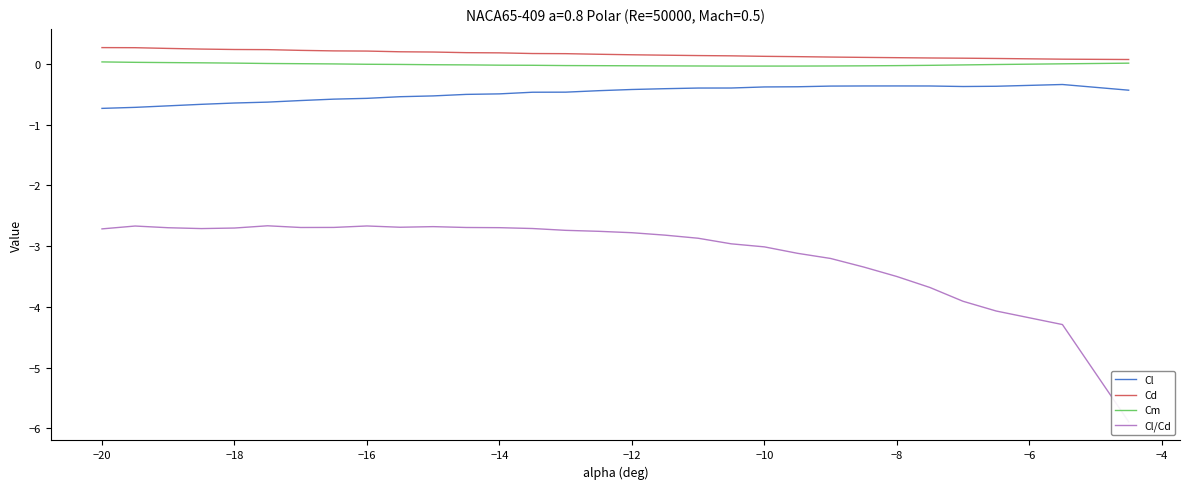

Does the chart have visible grid lines?

No